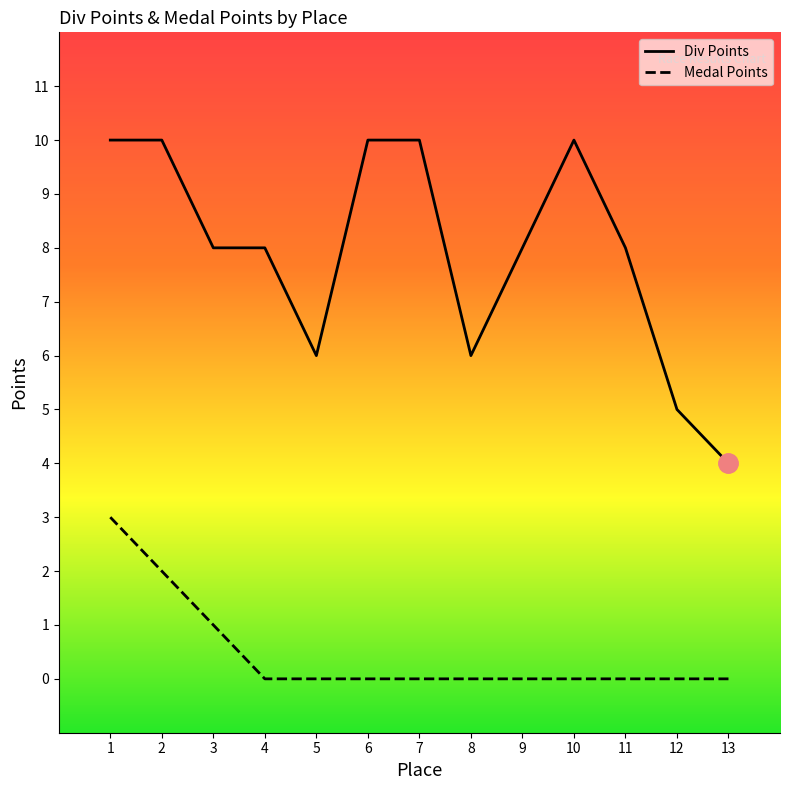

Between 4 and 10, which series saw the biggest shift?

Div Points